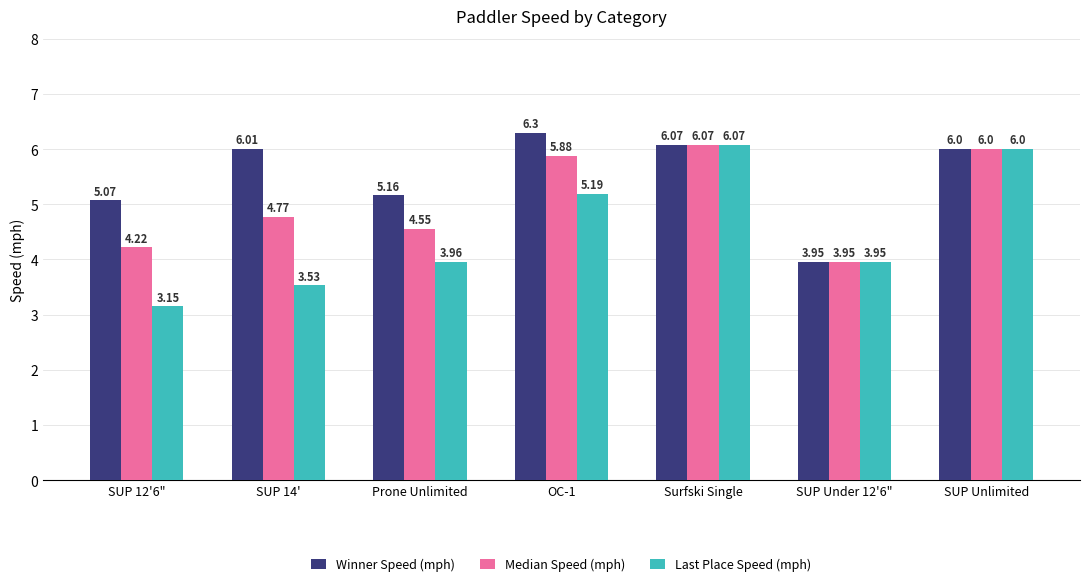

What is the sum of the Last Place Speed (mph) values at SUP 14' and Surfski Single?

9.6